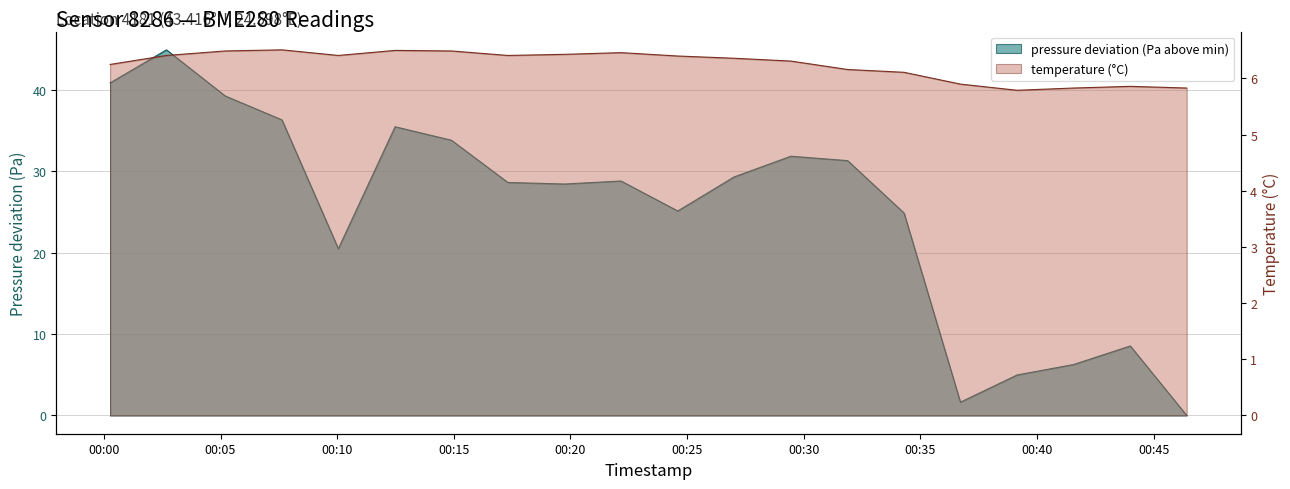

List the series in order of their overall mean, lowest first.

temperature, pressure